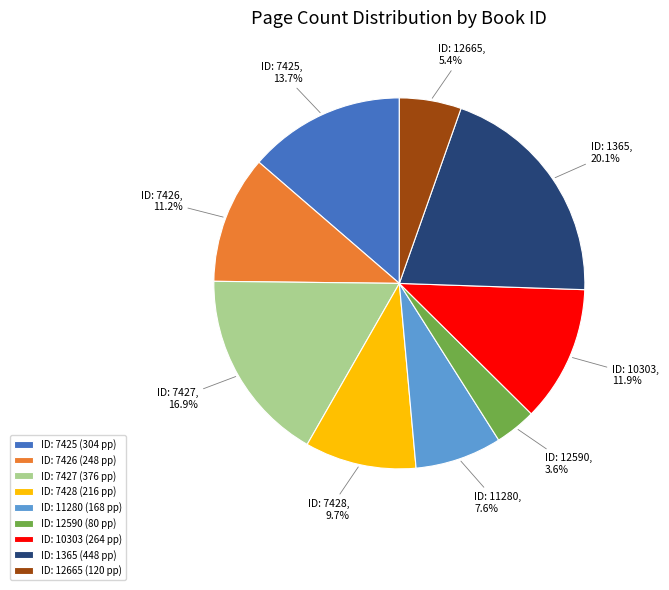

Approximately how many times larger is the value at ID: 10303 compared to ID: 1365?

0.6